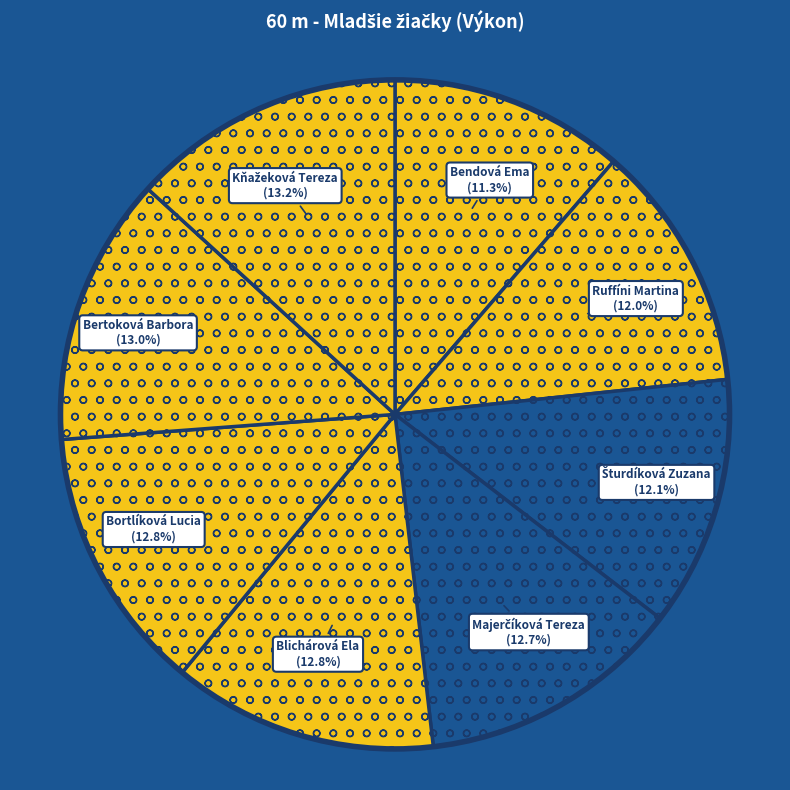

How many slices are in this pie chart?

8